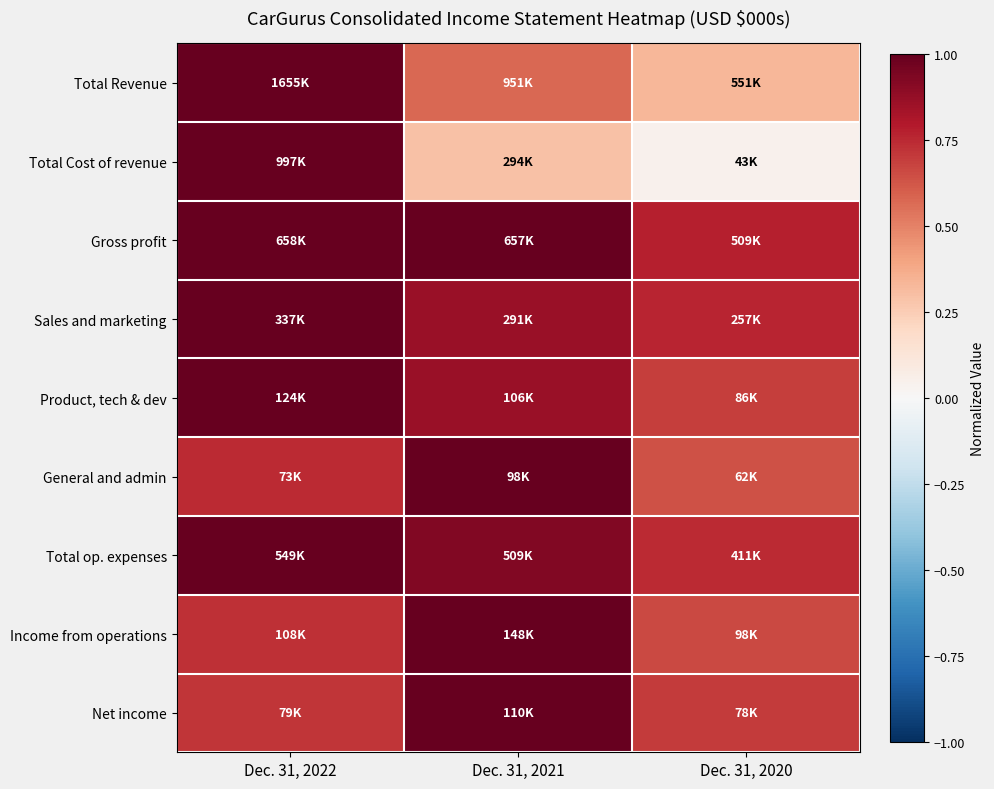

At which category is the sum across all series the highest?

Dec. 31, 2022